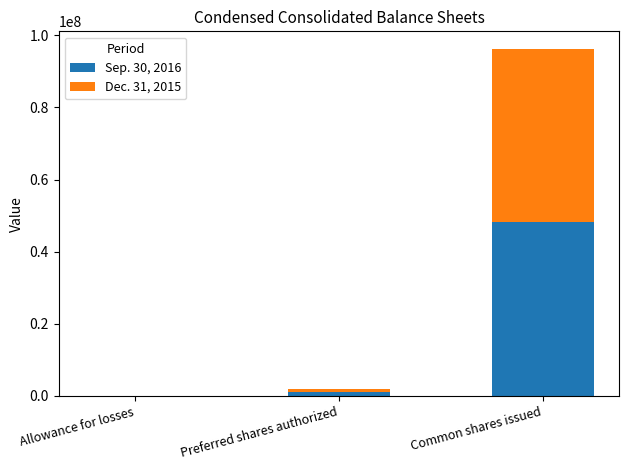

What is the maximum value for Sep. 30, 2016?

48147969